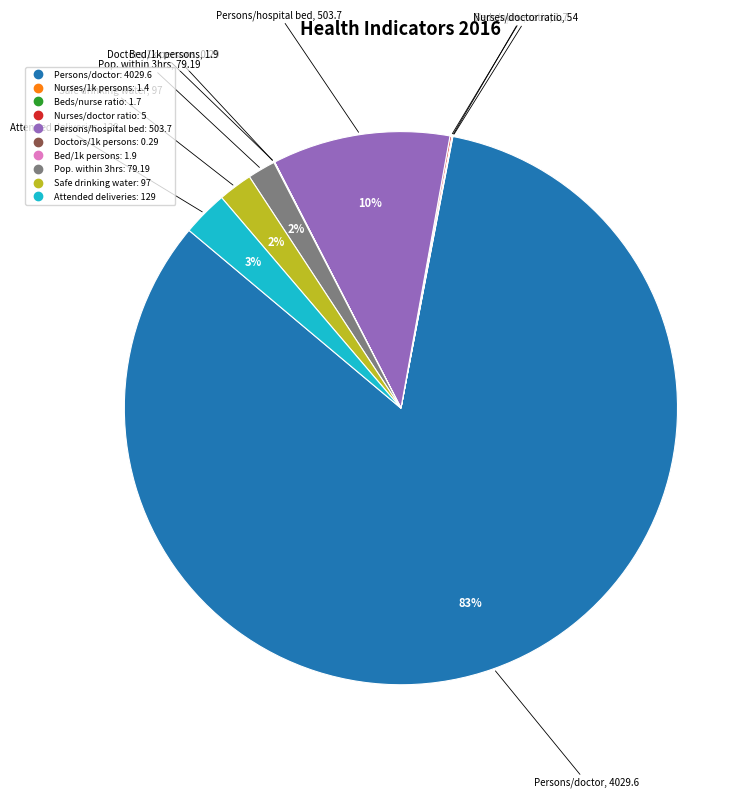

To the nearest percent, what is the difference between the largest and smallest slice percentages?

83%